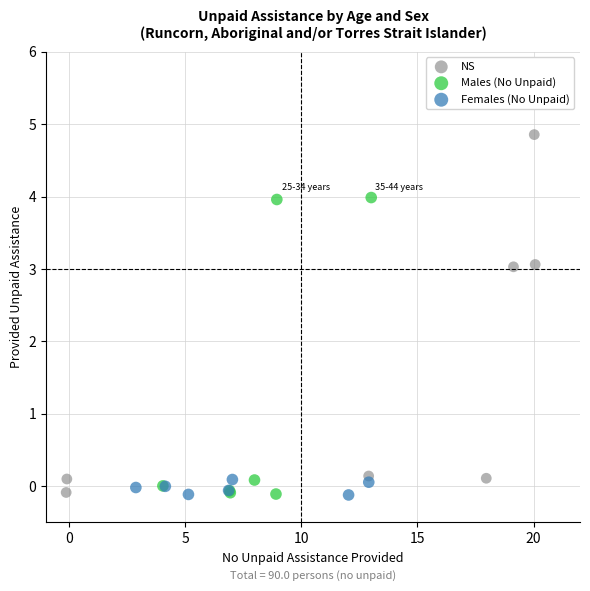

Which series reaches the maximum Y coordinate?

NS